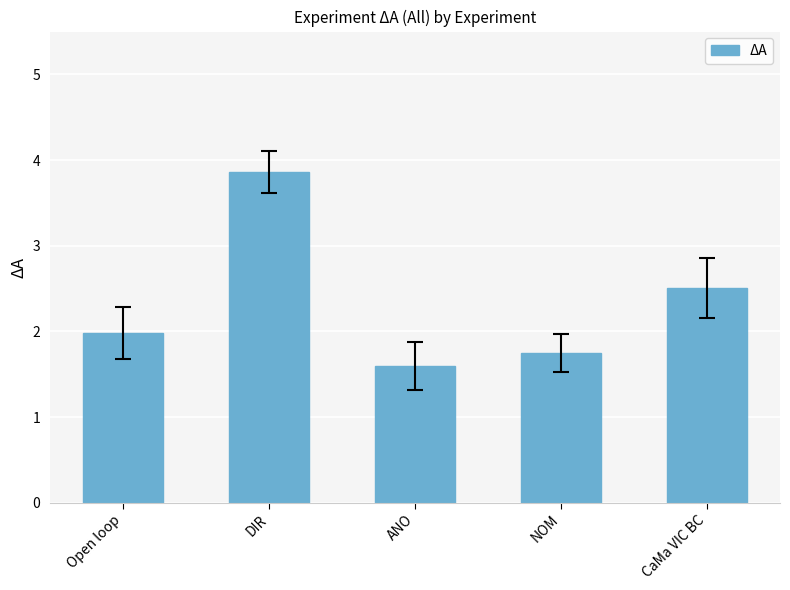

Rank the categories by value from highest to lowest.

DIR, CaMa VIC BC, Open loop, NOM, ANO